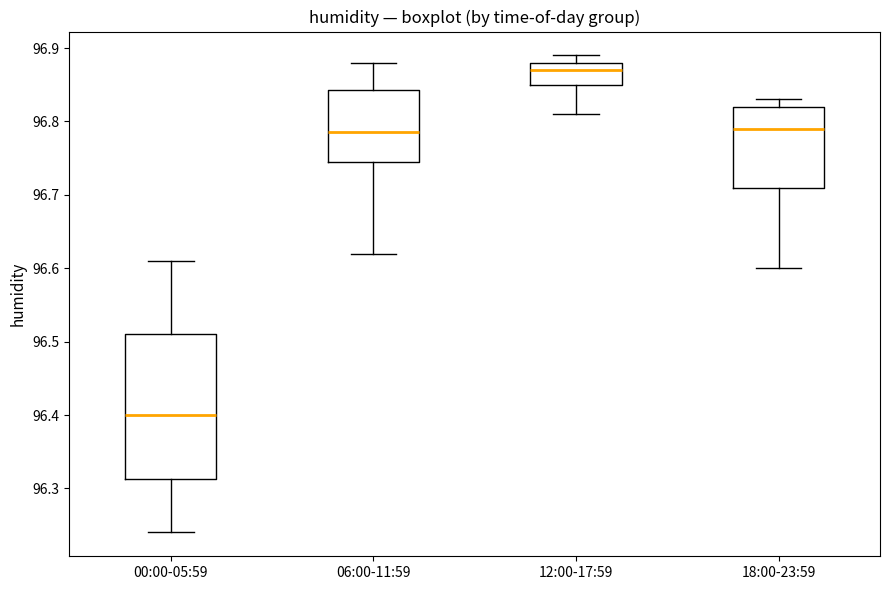

Which box has the lowest median line?

00:00-05:59